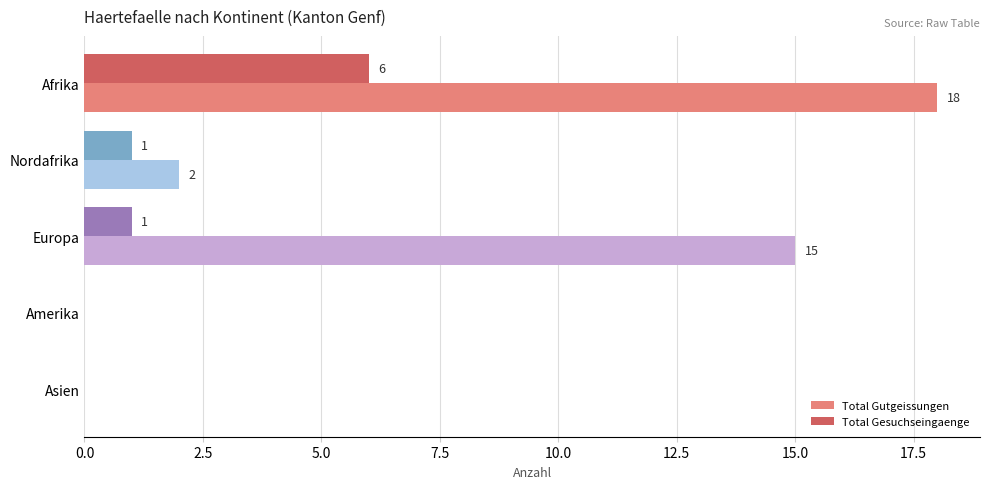

What is the sum of the Total Gesuchseingaenge values at Asien and Afrika?

6